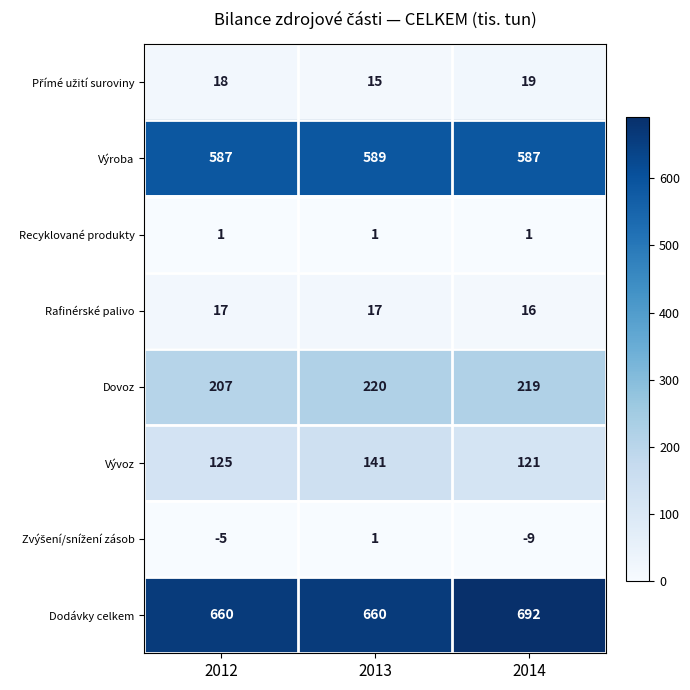

What is the average value of the Rafinérské palivo series?

17